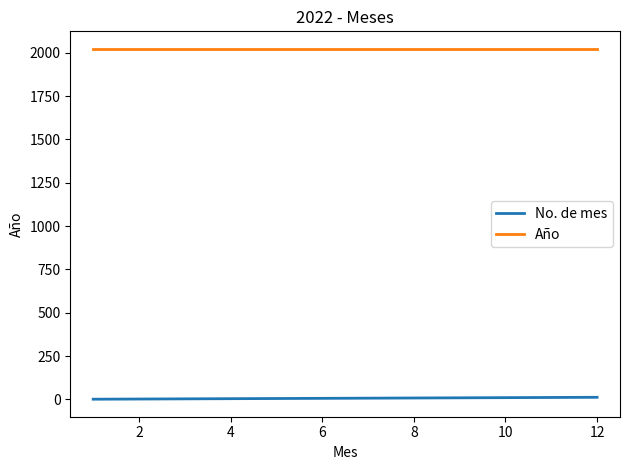

Which series has the largest total across all categories?

Año